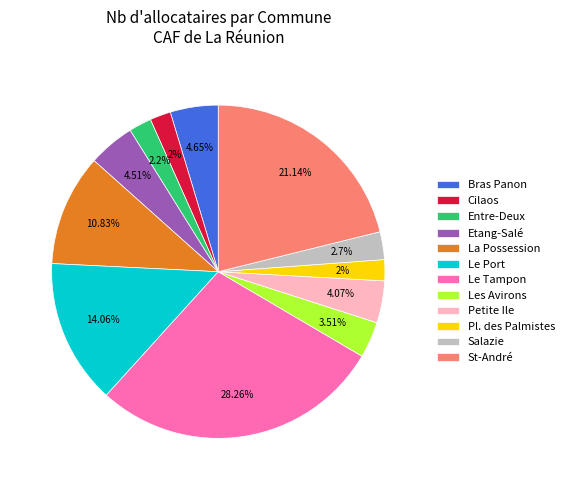

What is the largest slice in the pie chart?

Le Tampon